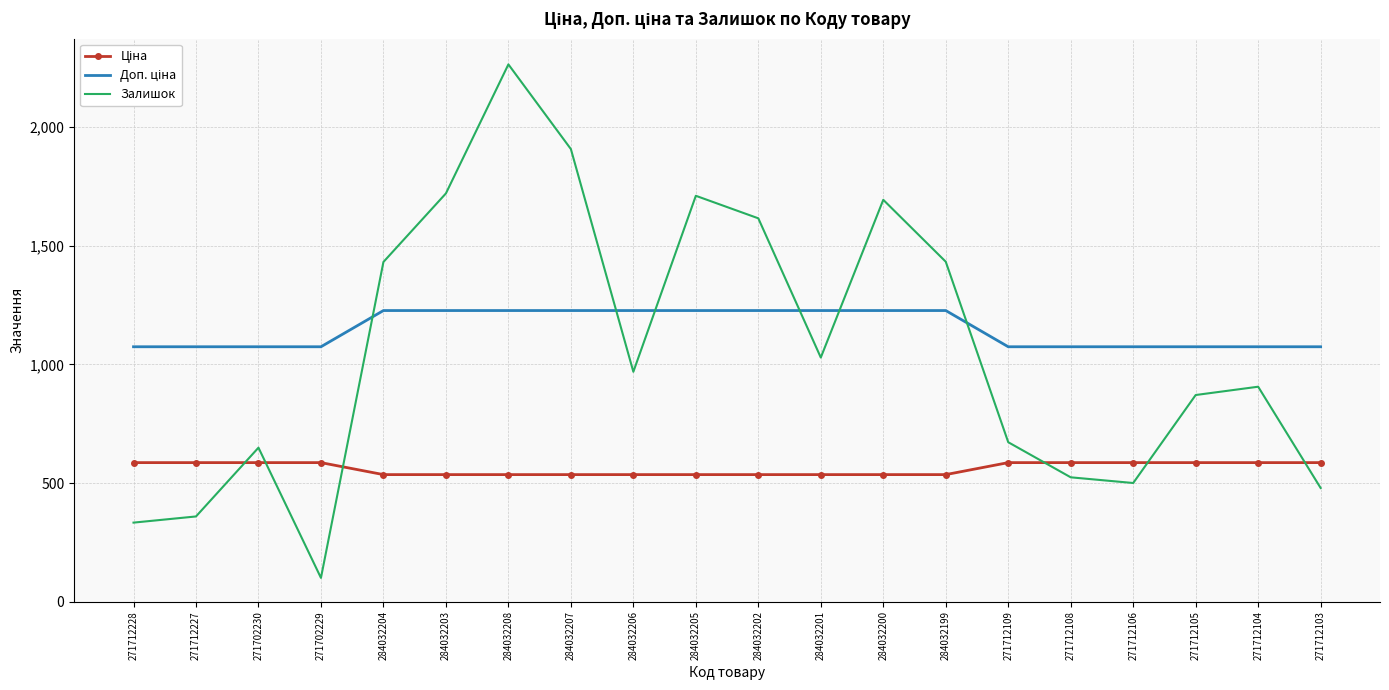

How many interior local peaks does the Залишок series have?

5